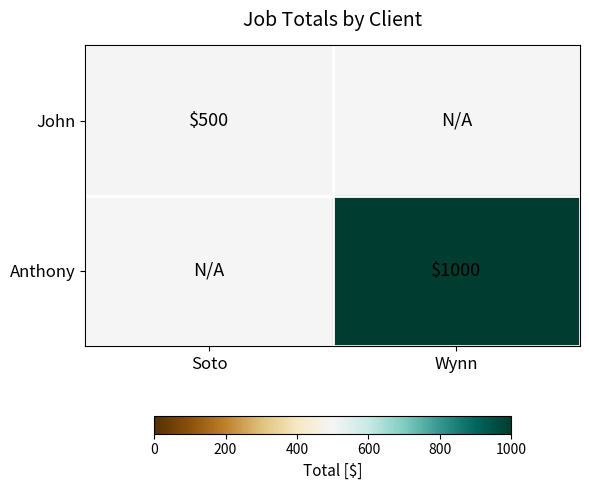

Which category has the lowest value across all series?

Soto